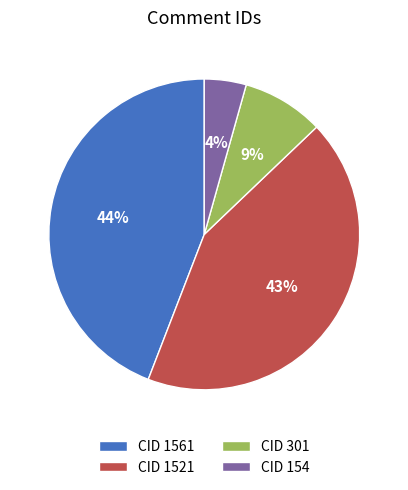

Rank the categories by value from highest to lowest.

CID 1561, CID 1521, CID 301, CID 154